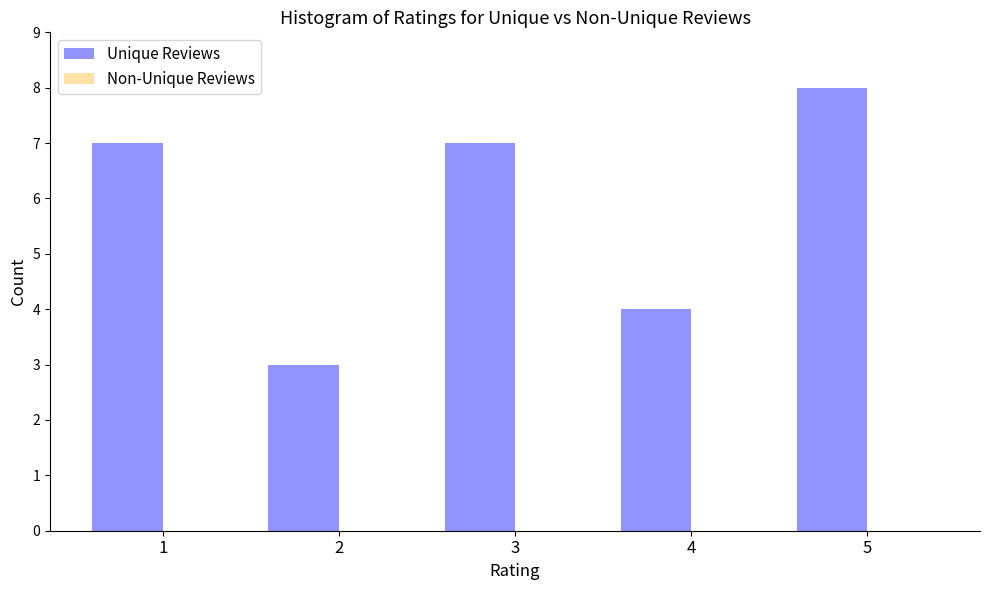

Reading right to left, extract all data points from this chart.

8	4	7	3	7